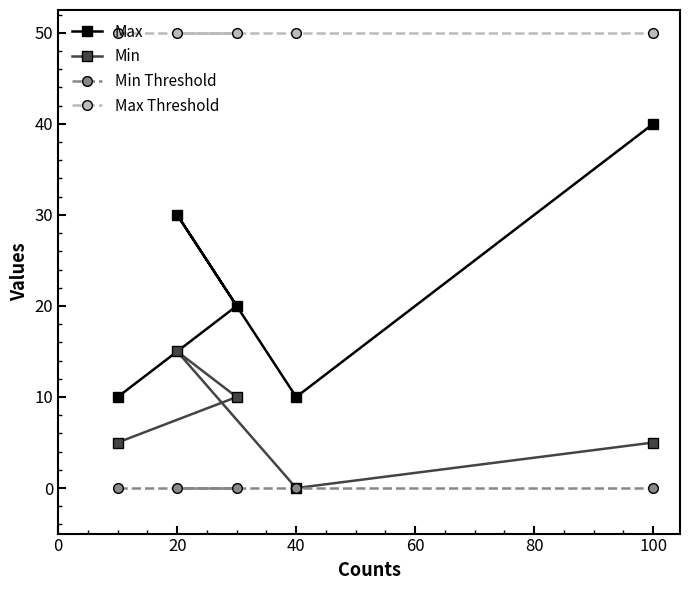

True or false: Min Threshold and Min cross at least once.

False